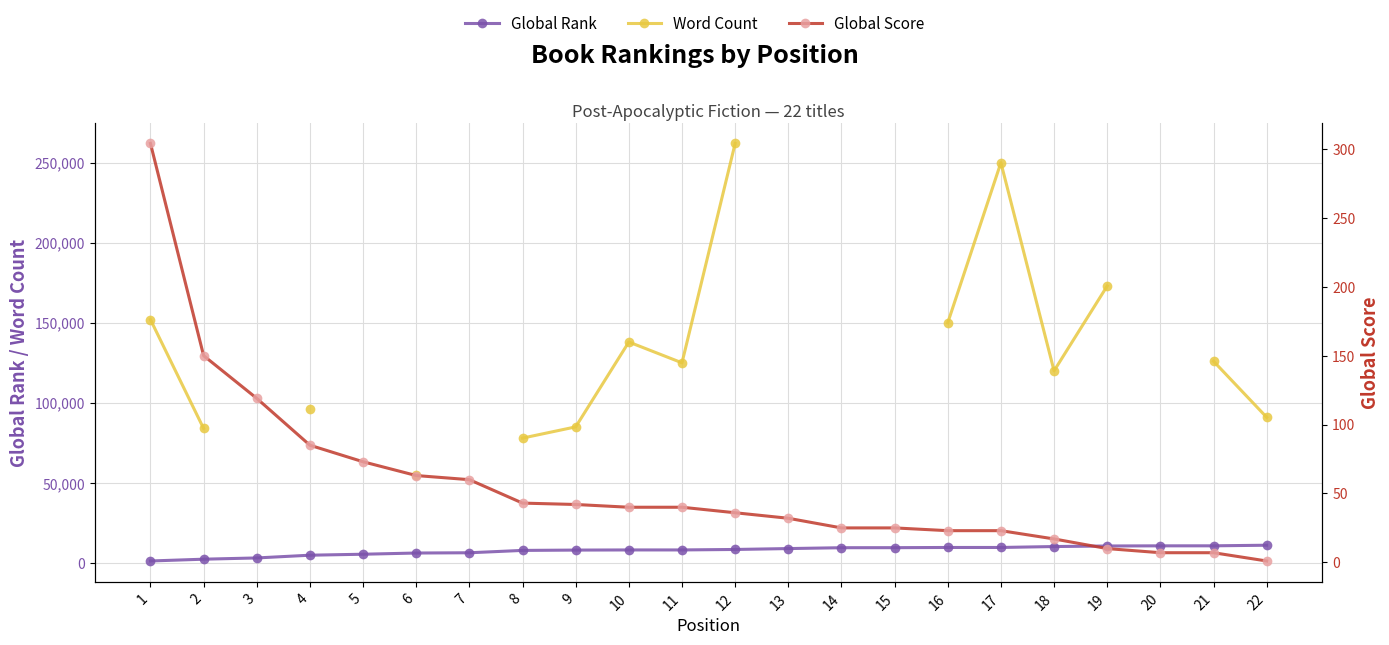

What is the sum of the Word Count values at 11 and 21?

251000.0